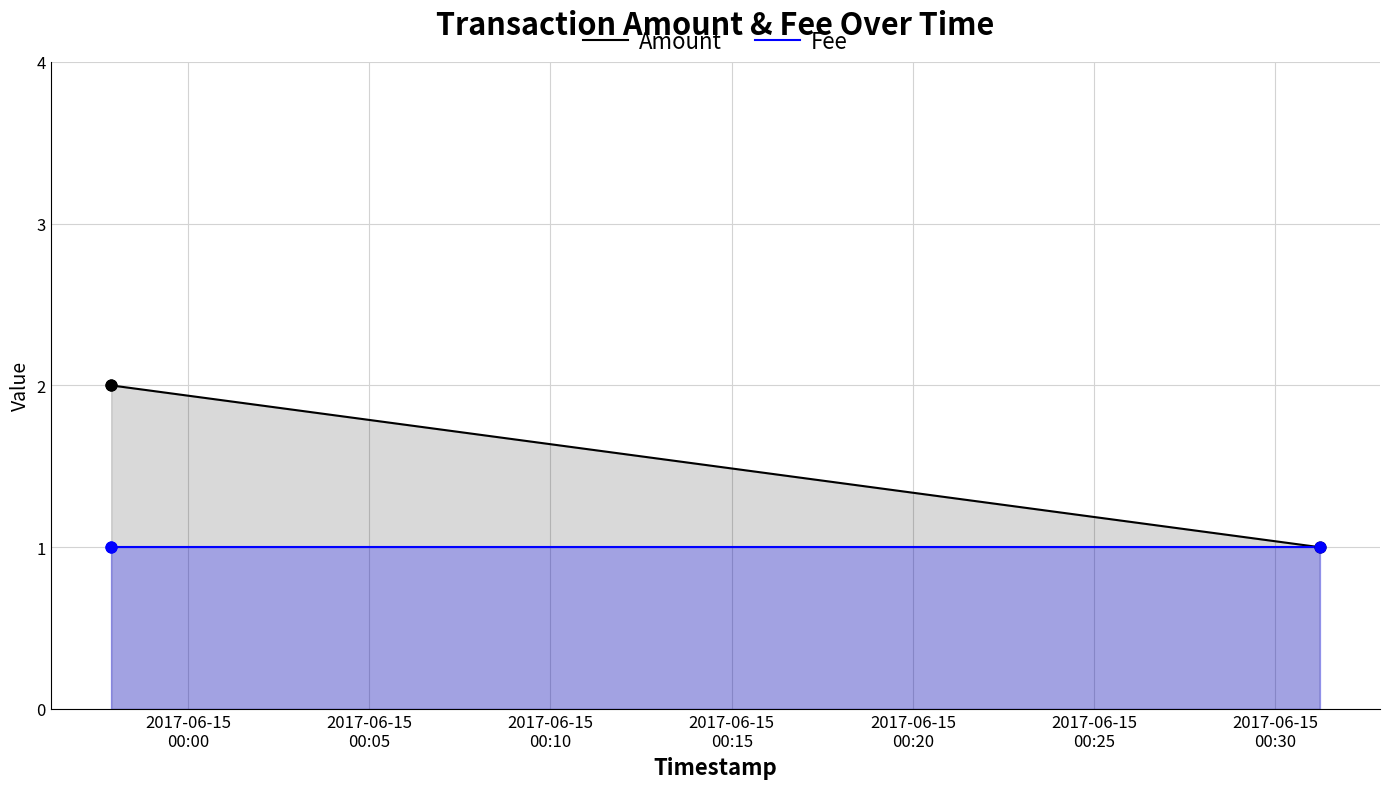

What are all the series names shown in the legend?

Amount, Fee